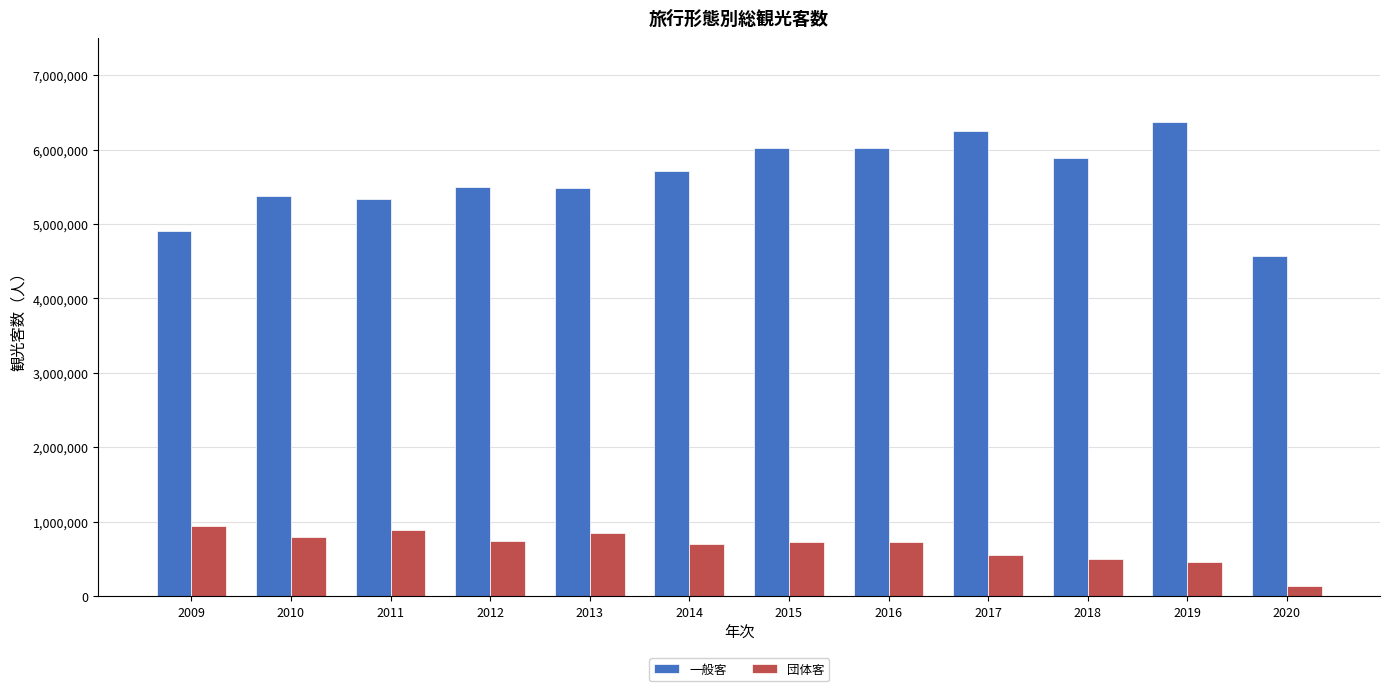

How many data points does each series have?

12